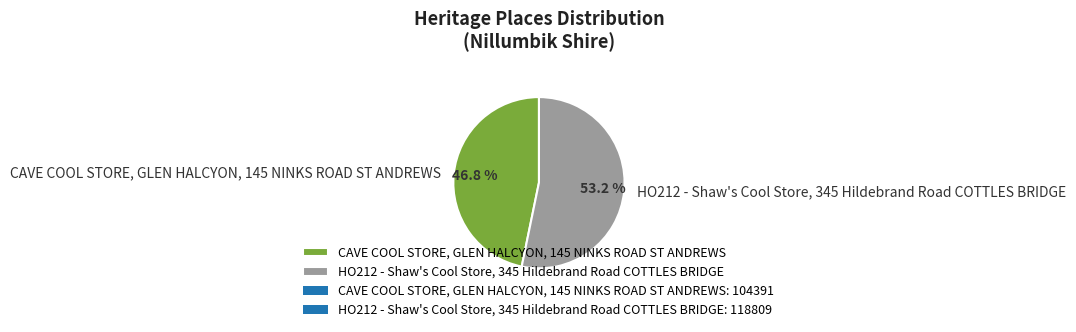

To the nearest percent, what is the average slice percentage?

50%